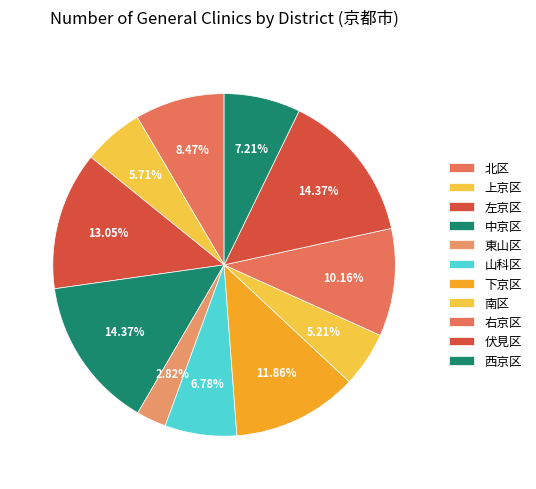

Is it true that 上京区 is 1% of the pie?

False